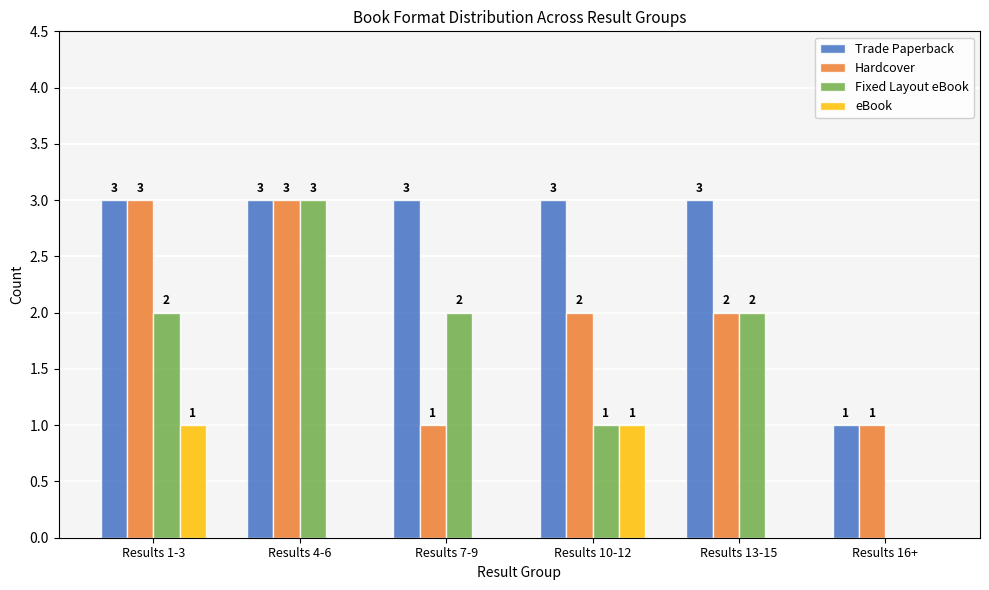

What are all the series names shown in the legend?

Trade Paperback, Hardcover, Fixed Layout eBook, eBook